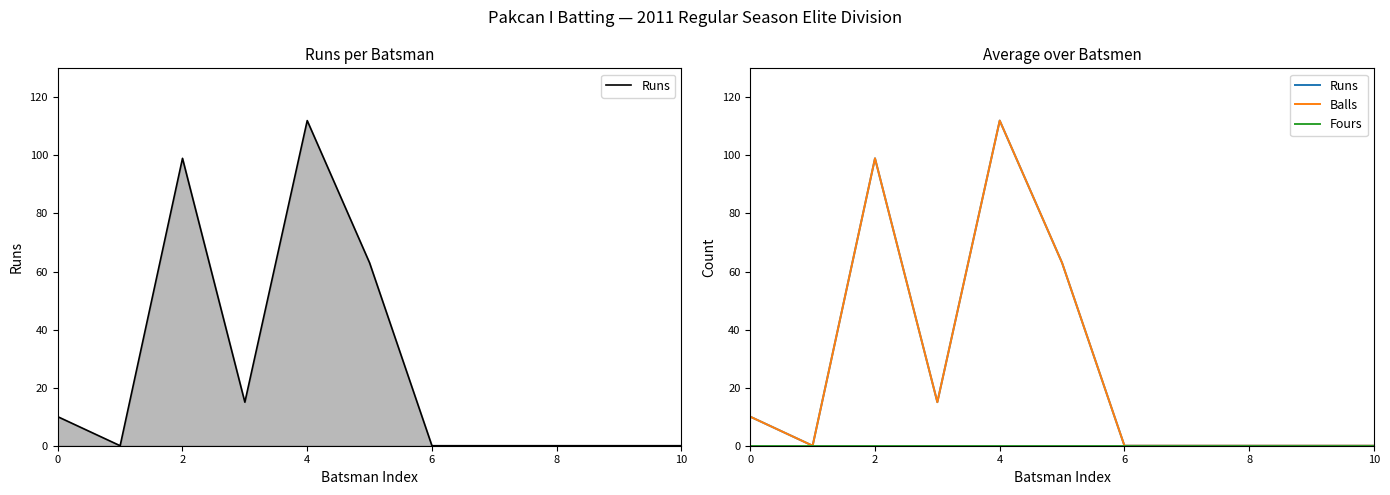

True or false: Balls and Fours cross at least once.

False